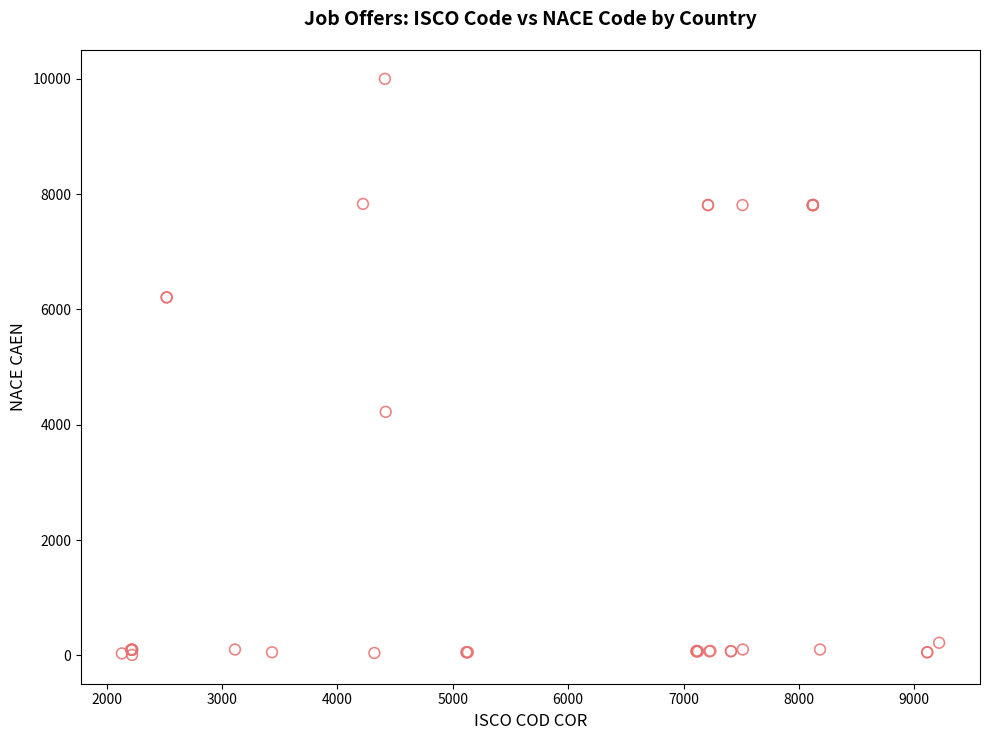

What Y value in the scatter plot is closest to 5004?

4224